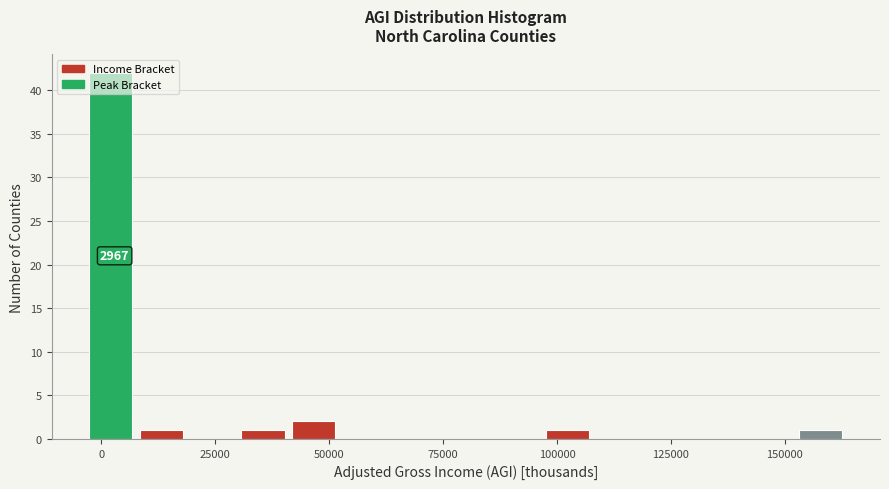

Around what value on the x-axis is the tallest bar? Give the approximate position of its centre, as read against the axis.

0